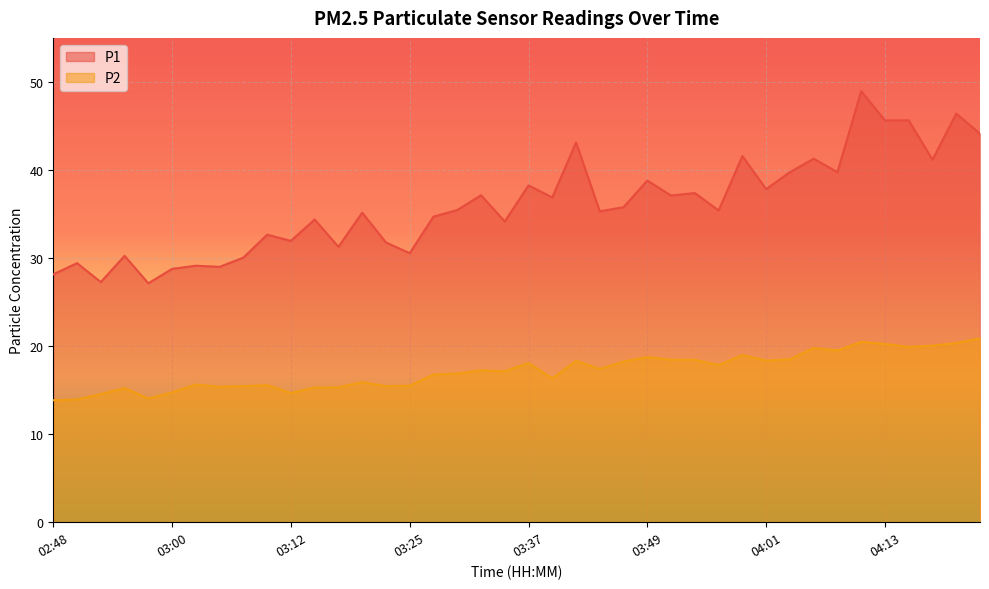

What is the total value across all series at 04:09?

59.2